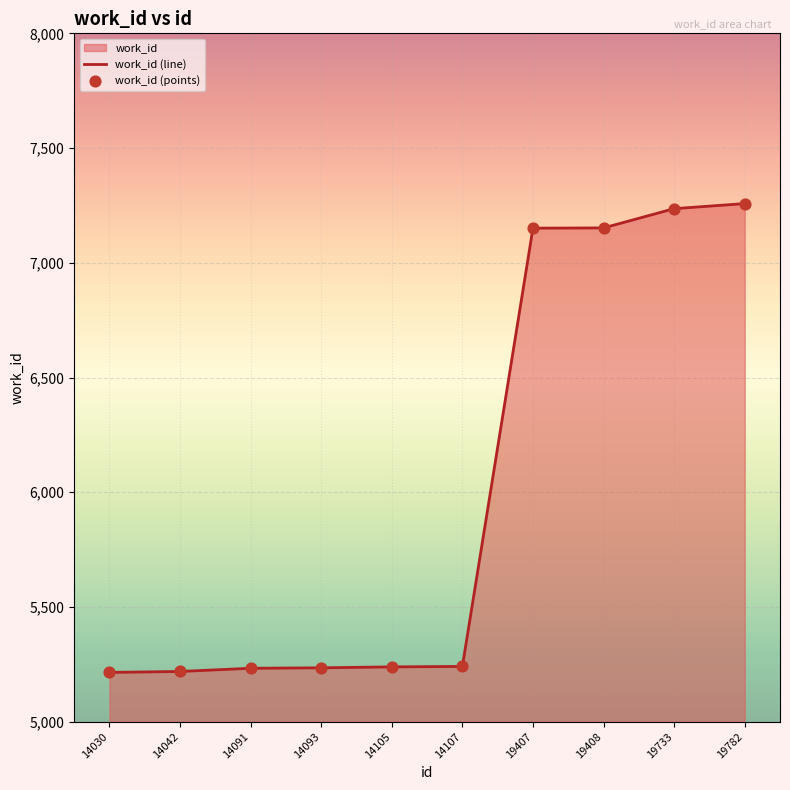

What is the difference between the maximum and minimum values?

2043